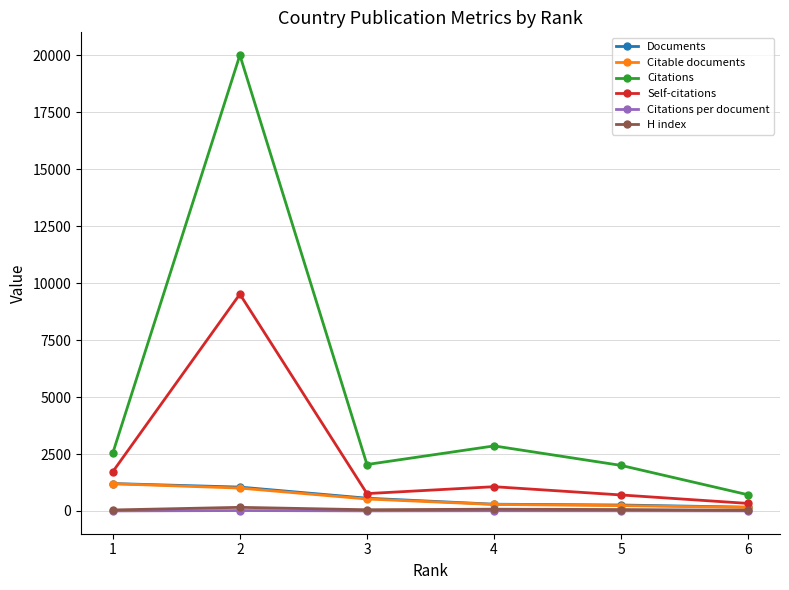

How many lines are shown in the chart?

6